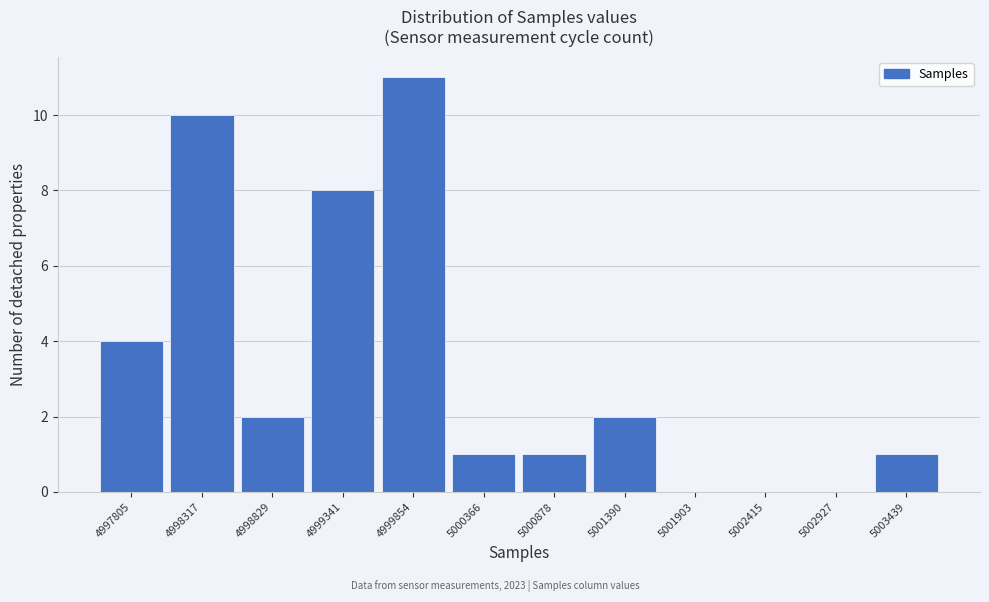

Reading left to right, extract all data points from this chart.

4997805=4	4998317=10	4998829=2	4999341=8	4999854=11	5000366=1	5000878=1	5001390=2	5001903=0	5002415=0	5002927=0	5003439=1